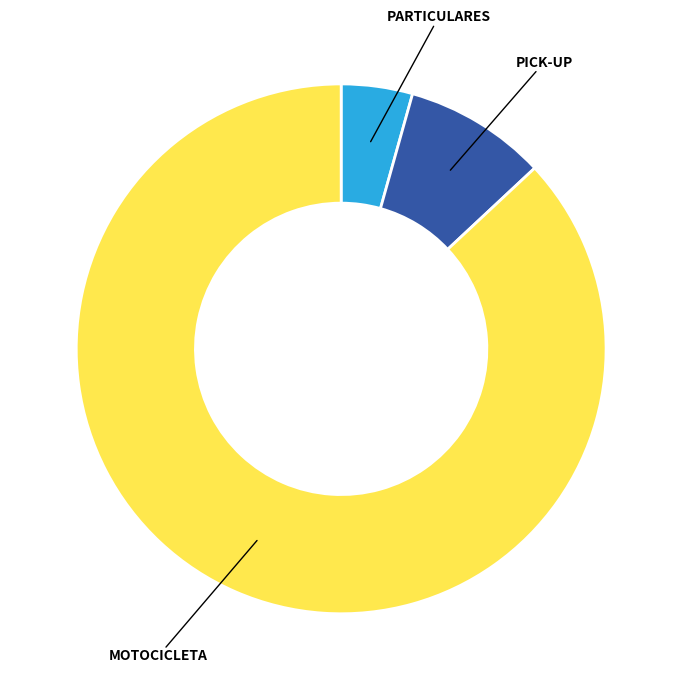

Is there any slice that represents more than half of the pie?

Yes